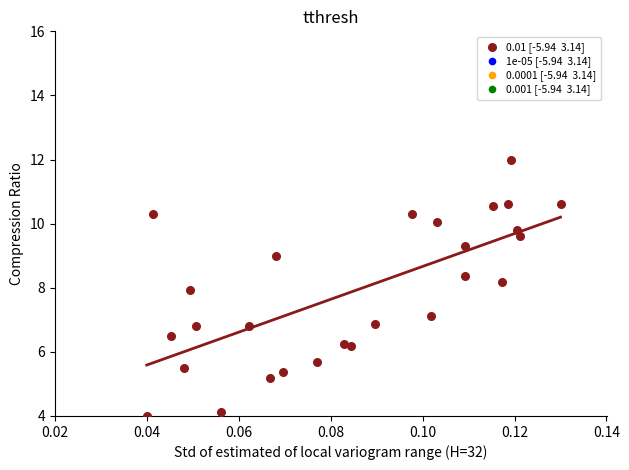

What is the range of Y values (max minus min)?

8.0